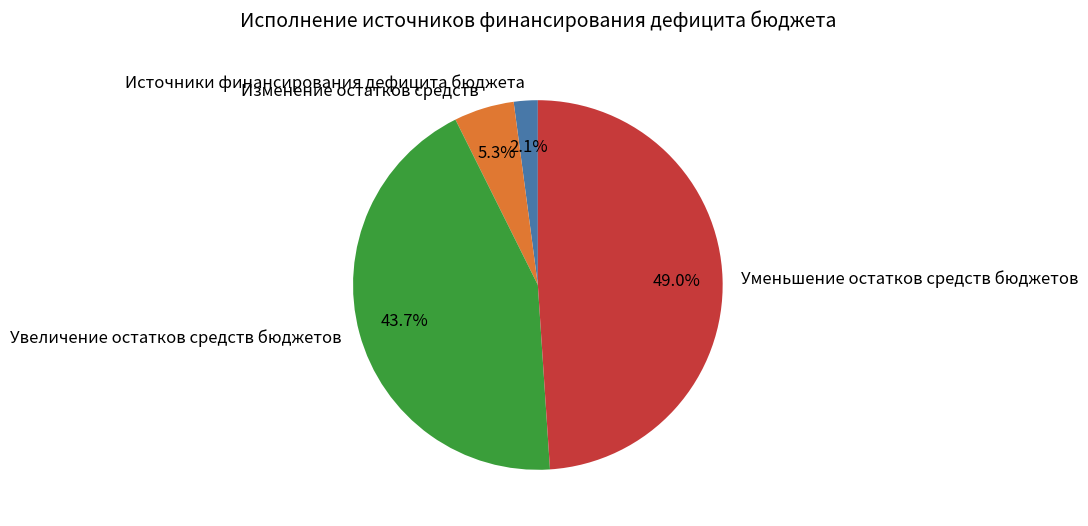

To the nearest percent, what is the combined percentage of Изменение остатков средств and Увеличение остатков средств бюджетов?

49%